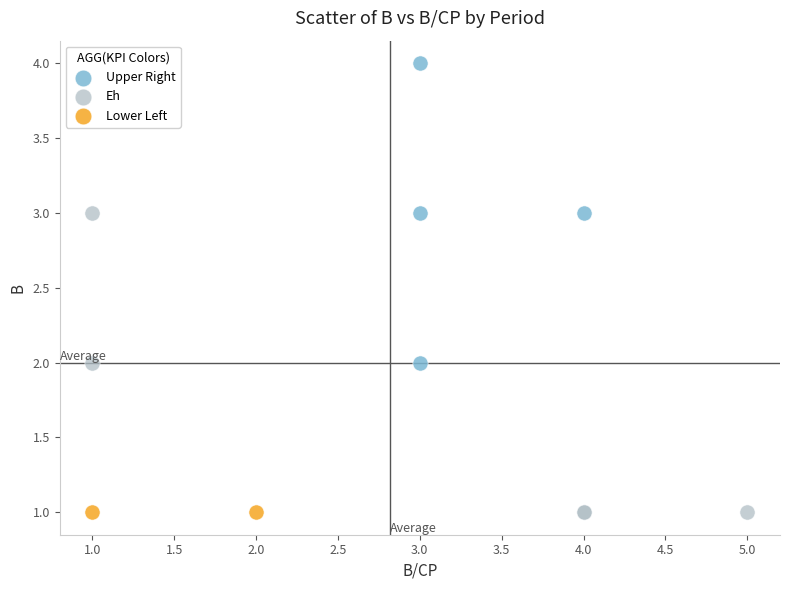

Which series contains the highest Y value?

Upper Right